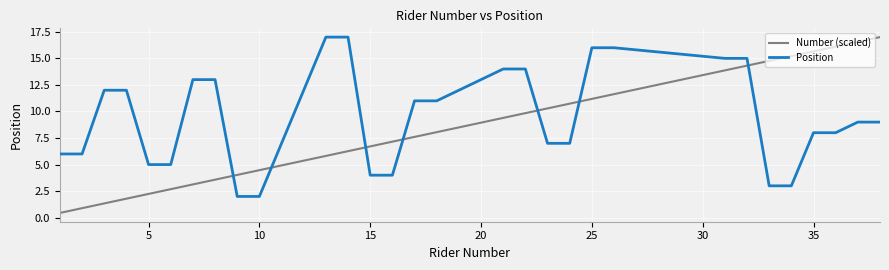

Which series ends up on top after the final intersection of Position and Number (scaled)?

Number (scaled)